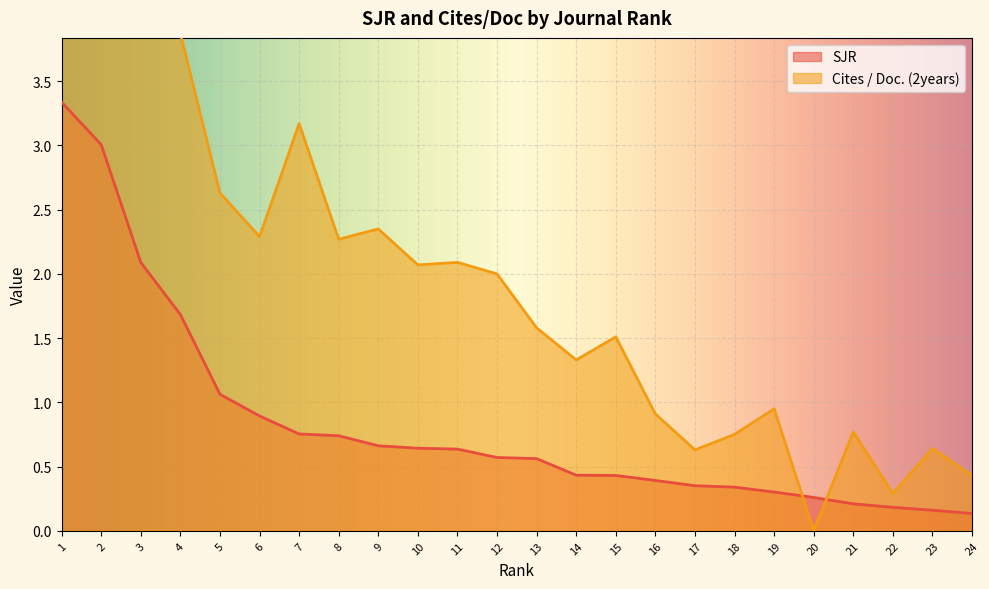

What is the value of the Cites / Doc. (2years) point at the 10th from the left?

2.1